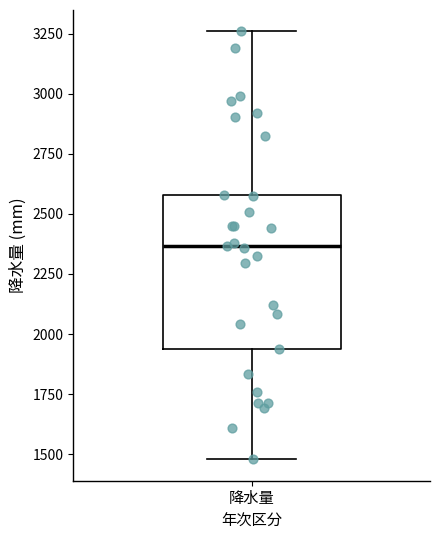

Where does the lower whisker of the box for 降水量 end on the y-axis? The values are not printed on the chart, so give them approximately, as read against the axis.

1500